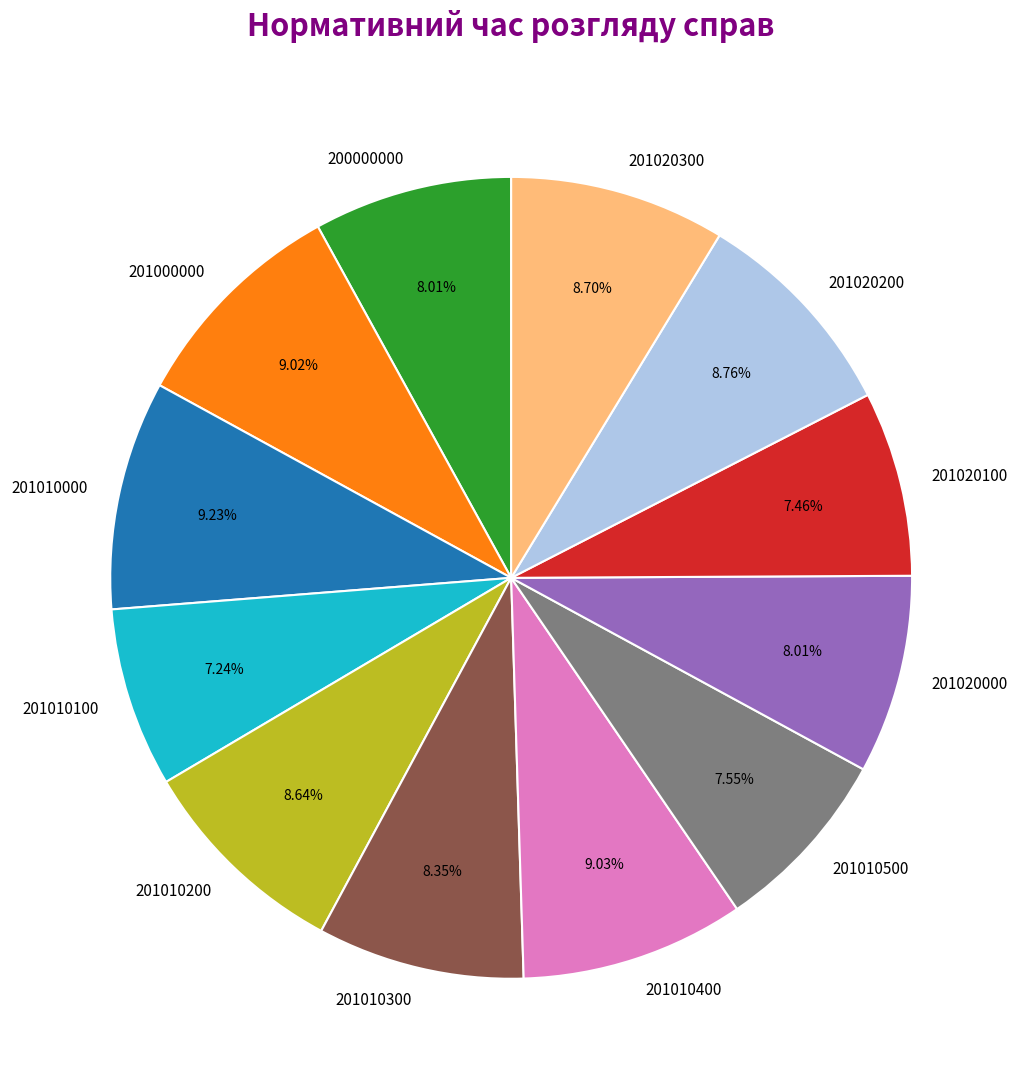

Between 201010000 and 201020300, which is larger?

201010000